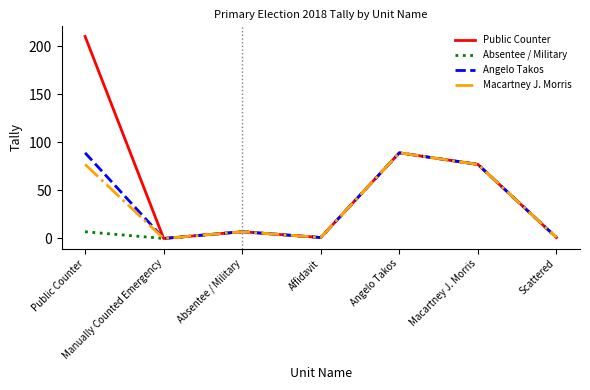

What is the total value across all series at Absentee / Military?

28